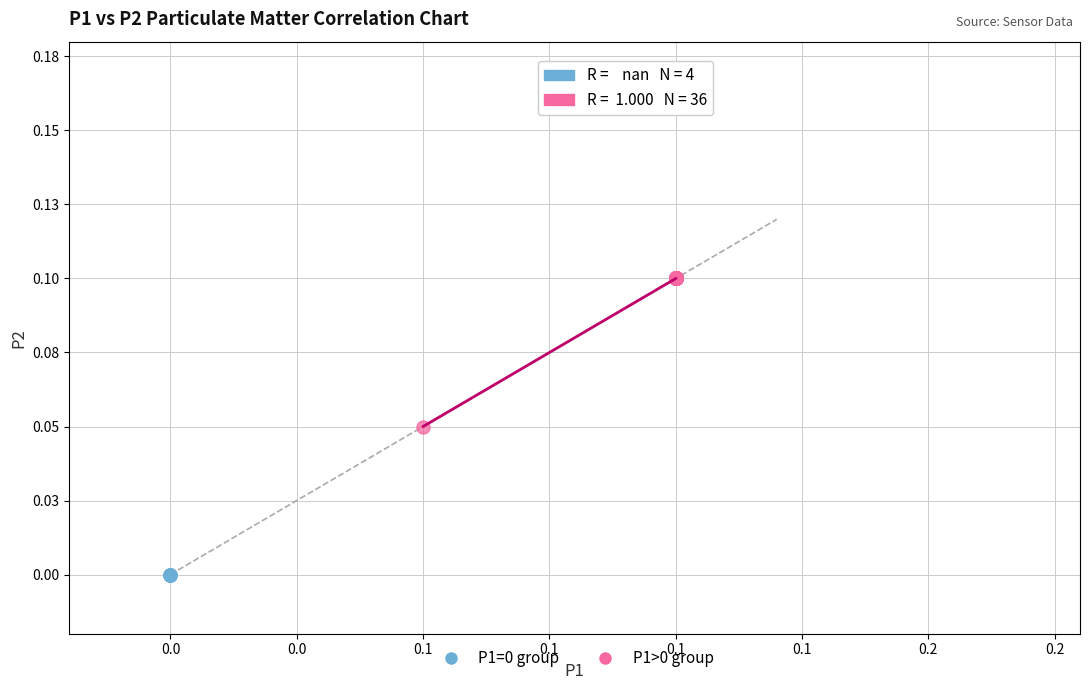

What are all the series names shown in the legend?

P1=0 group, P1>0 group